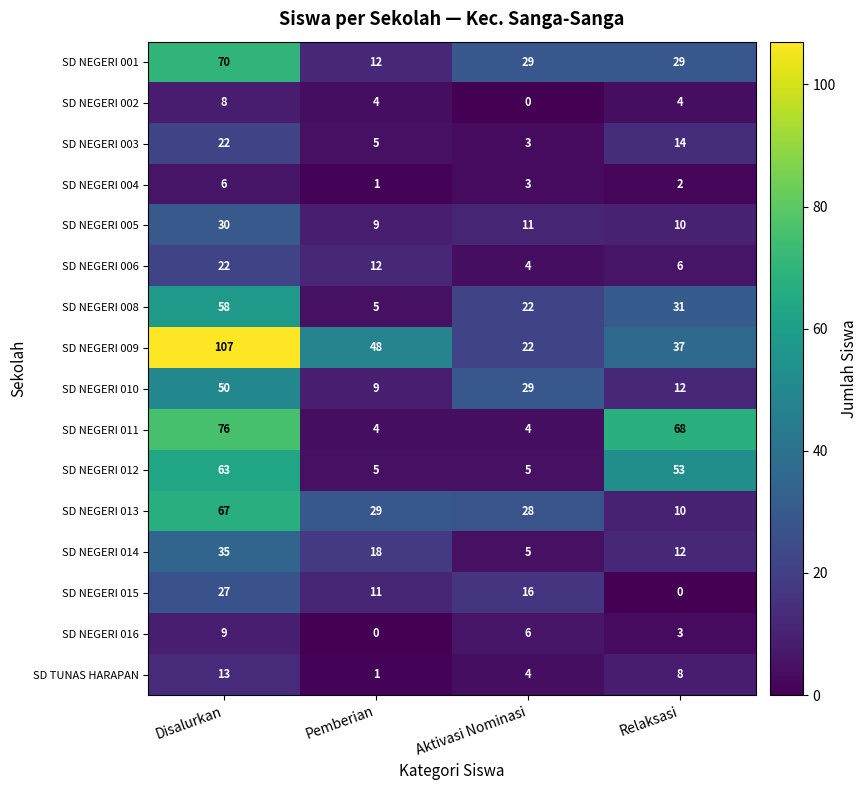

Which series changed the most between Disalurkan and Aktivasi Nominasi?

SD NEGERI 009